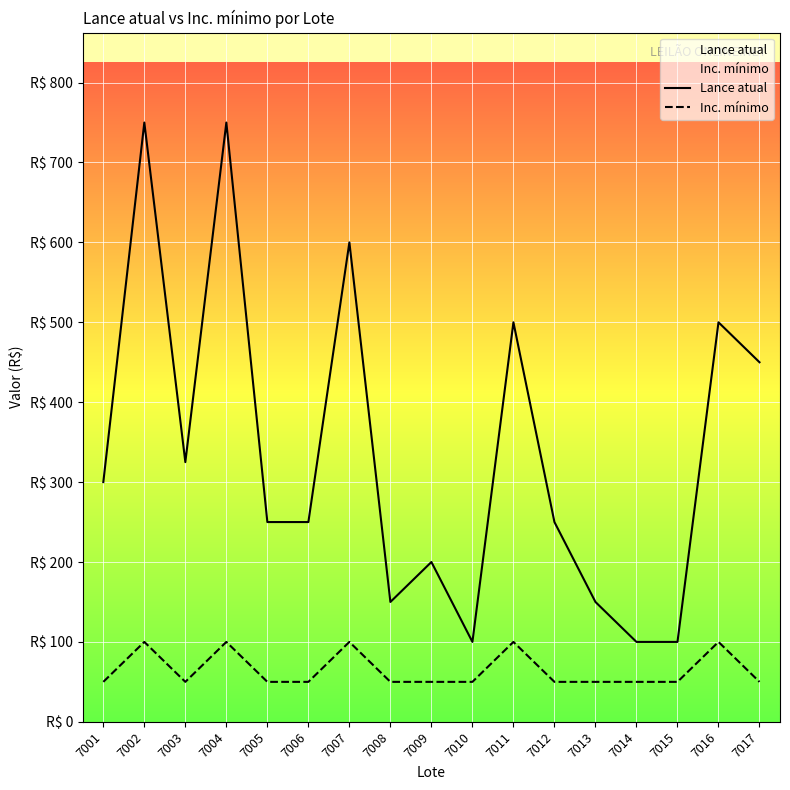

Reading left to right, list all the values displayed in this chart.

Lance atual: 7001=300	7002=750	7003=325	7004=750	7005=250	7006=250	7007=600	7008=150	7009=200	7010=100	7011=500	7012=250	7013=150	7014=100	7015=100	7016=500	7017=450
Inc. mínimo: 7001=50	7002=100	7003=50	7004=100	7005=50	7006=50	7007=100	7008=50	7009=50	7010=50	7011=100	7012=50	7013=50	7014=50	7015=50	7016=100	7017=50